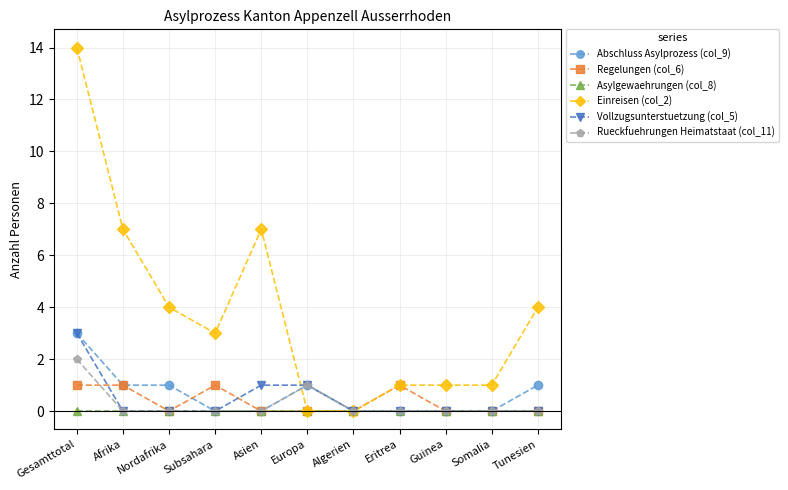

What is the greatest value displayed?

14